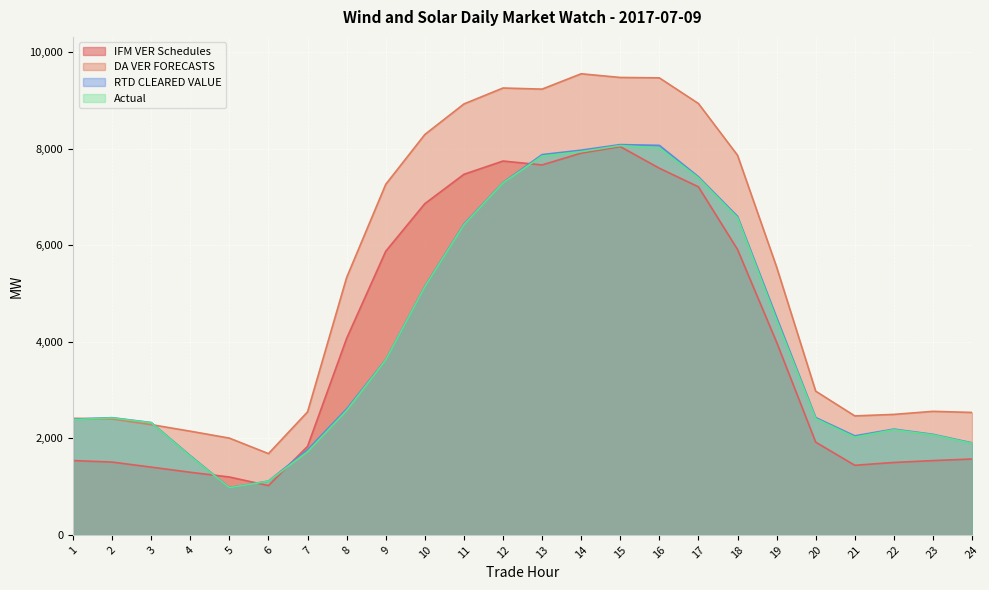

What is the sum of the Actual values at 17 and 16?

15413.0